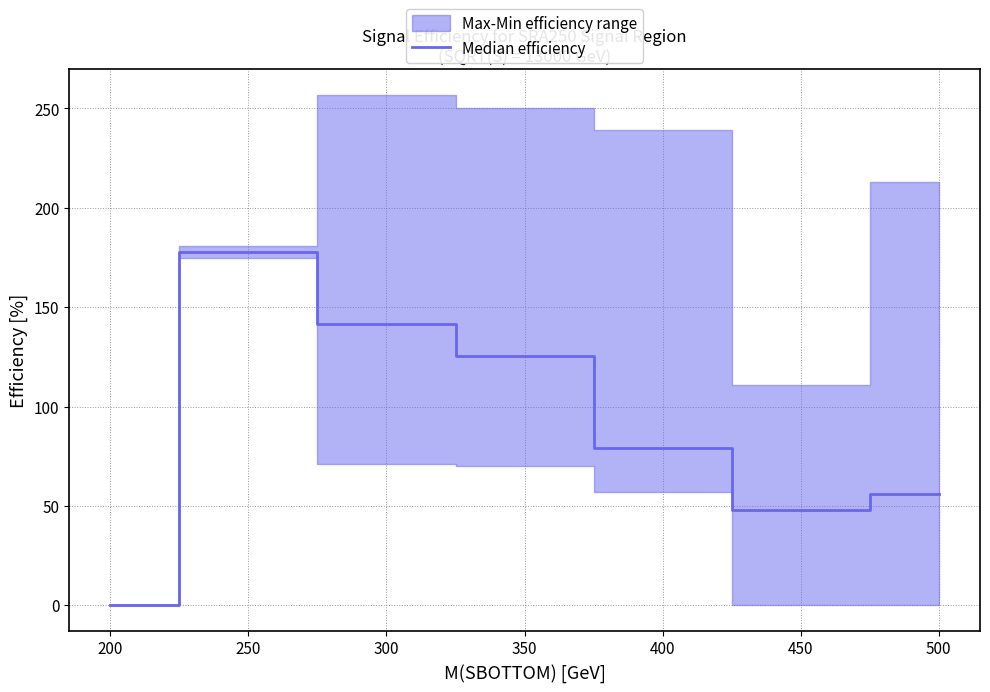

The value of Median efficiency at 450 is 77.6. True or false?

False